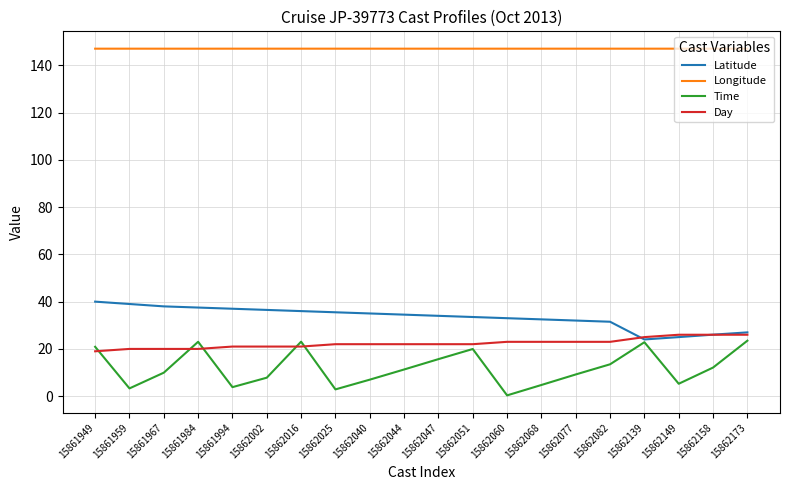

The value of Time at 15862158 is 12.1. True or false?

True